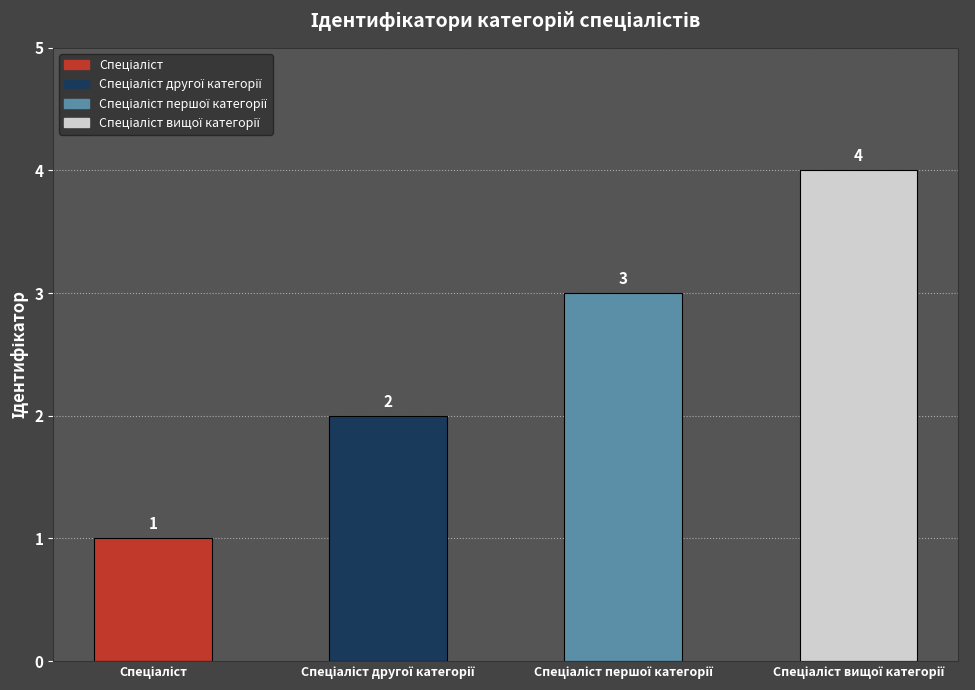

What is the value of the 1st bar from the left?

1